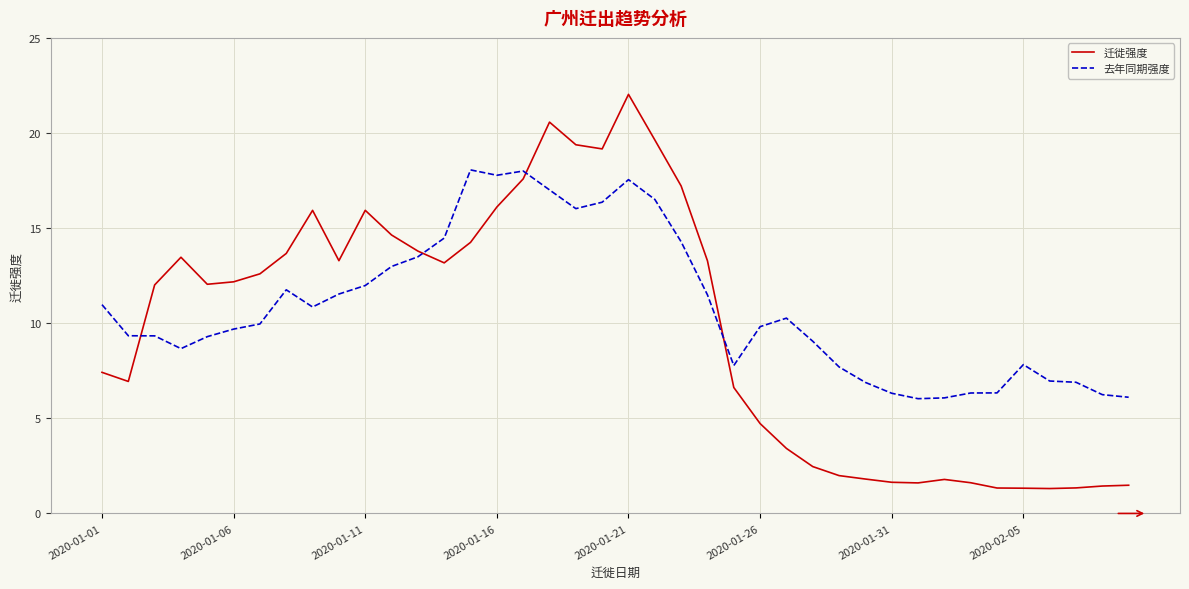

After their last crossing, which series has the higher values: 去年同期强度 or 迁徙强度?

去年同期强度